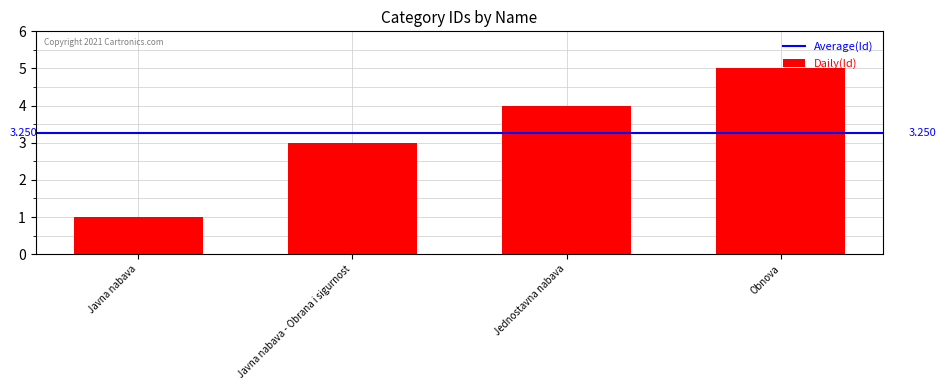

Count the values in the range 3 to 5.

3